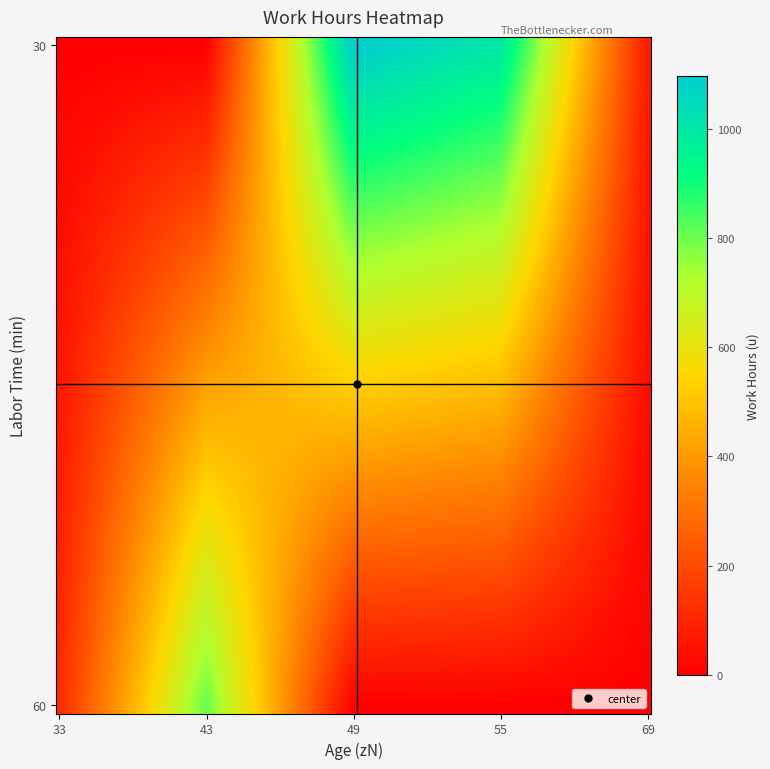

How many categories are shown in the chart?

5